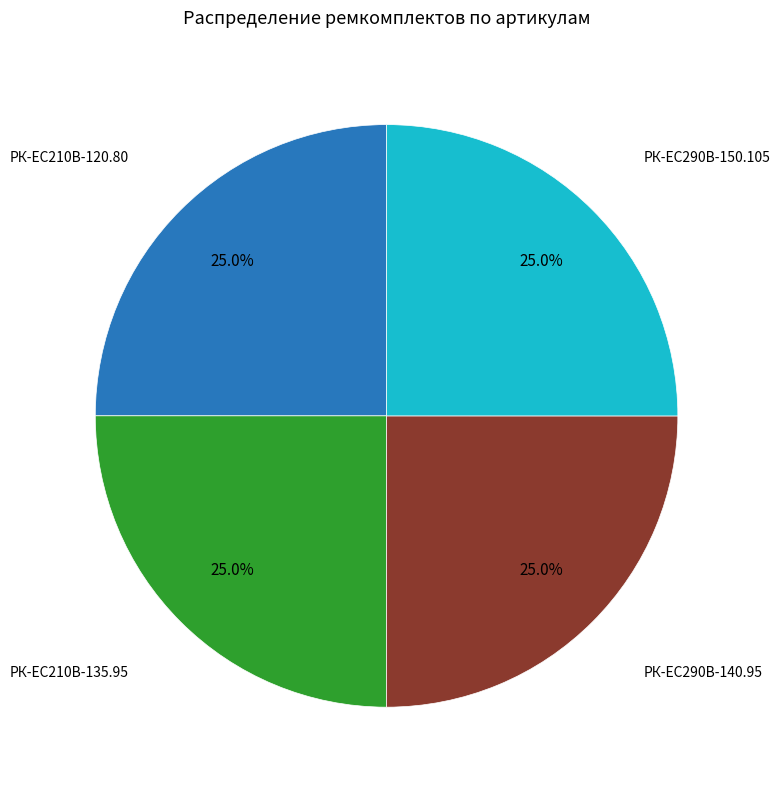

How many segments does this pie chart have?

4